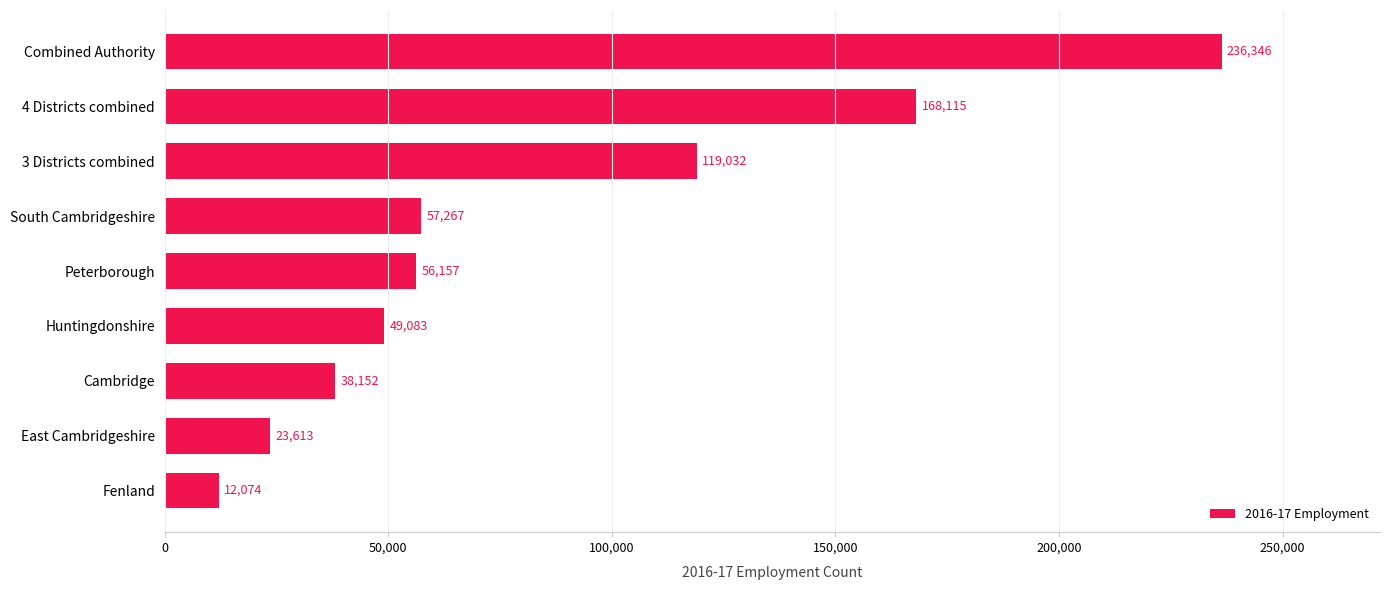

True or false: the data shows 168115 at 4 Districts combined.

True